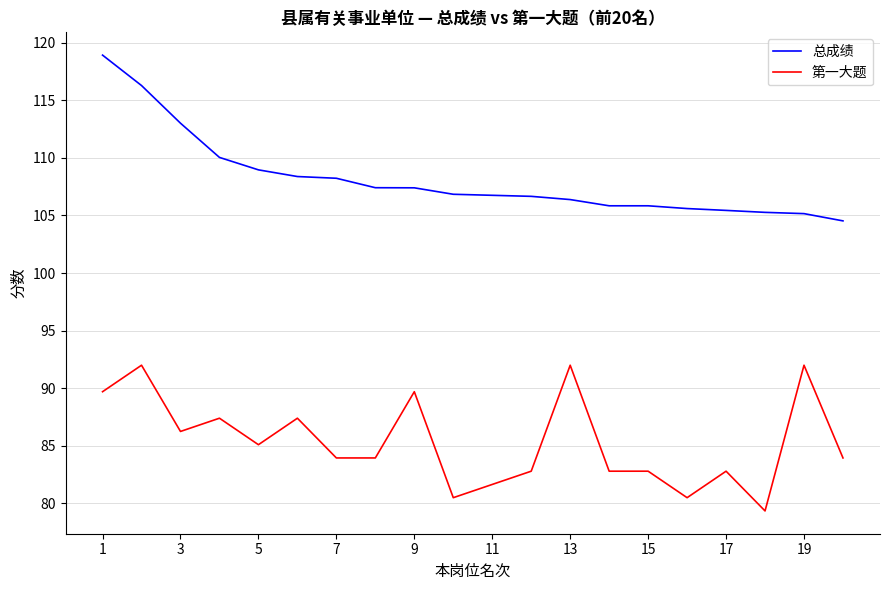

True or false: 第一大题 and 总成绩 cross at least once.

False